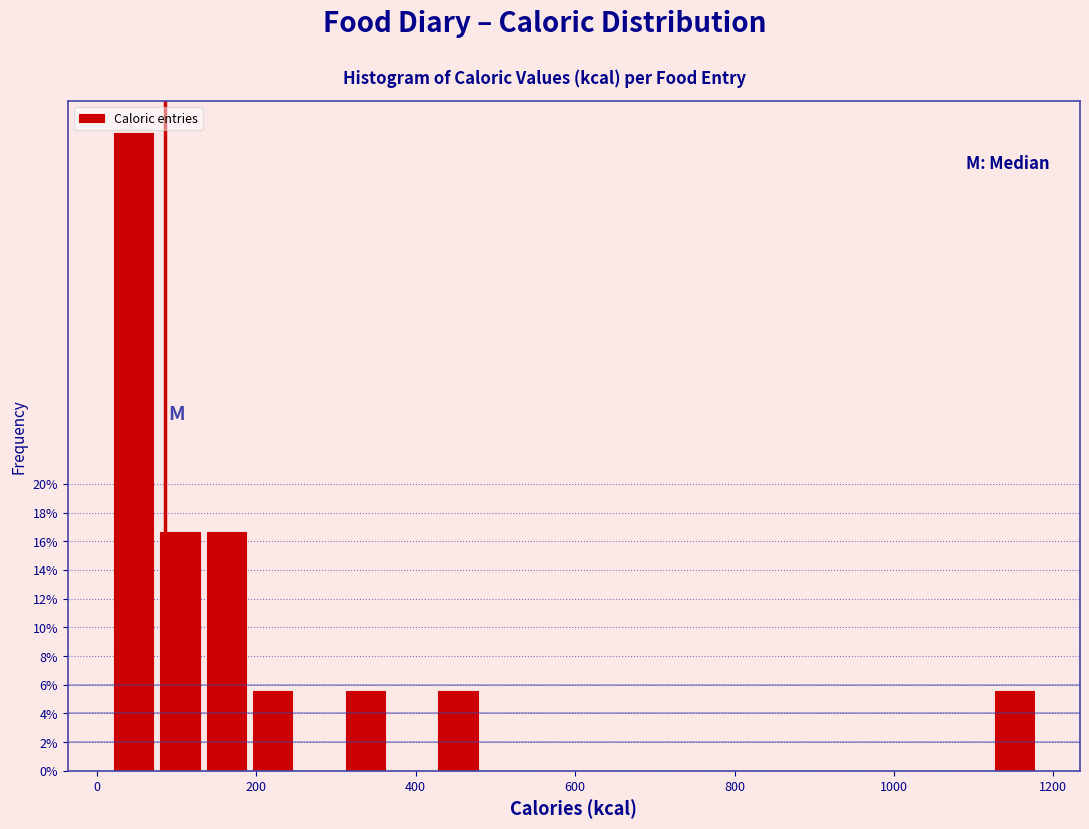

Read against the x-axis, roughly where is the centre of the tallest bar?

40